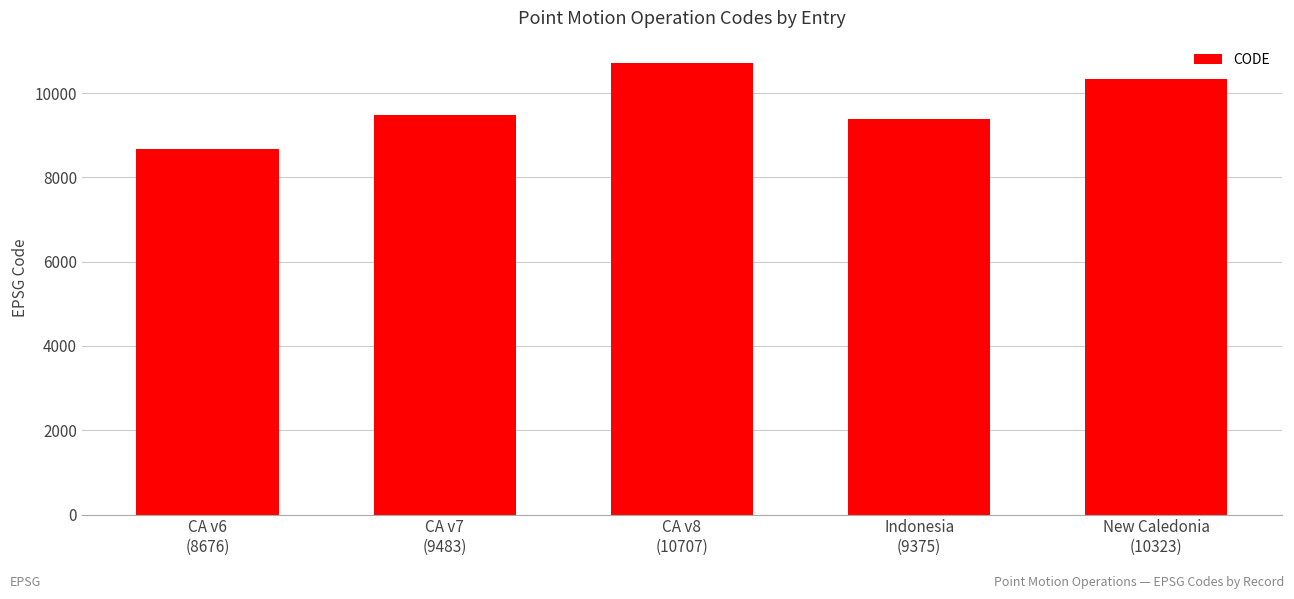

Does the chart contain any negative values?

No